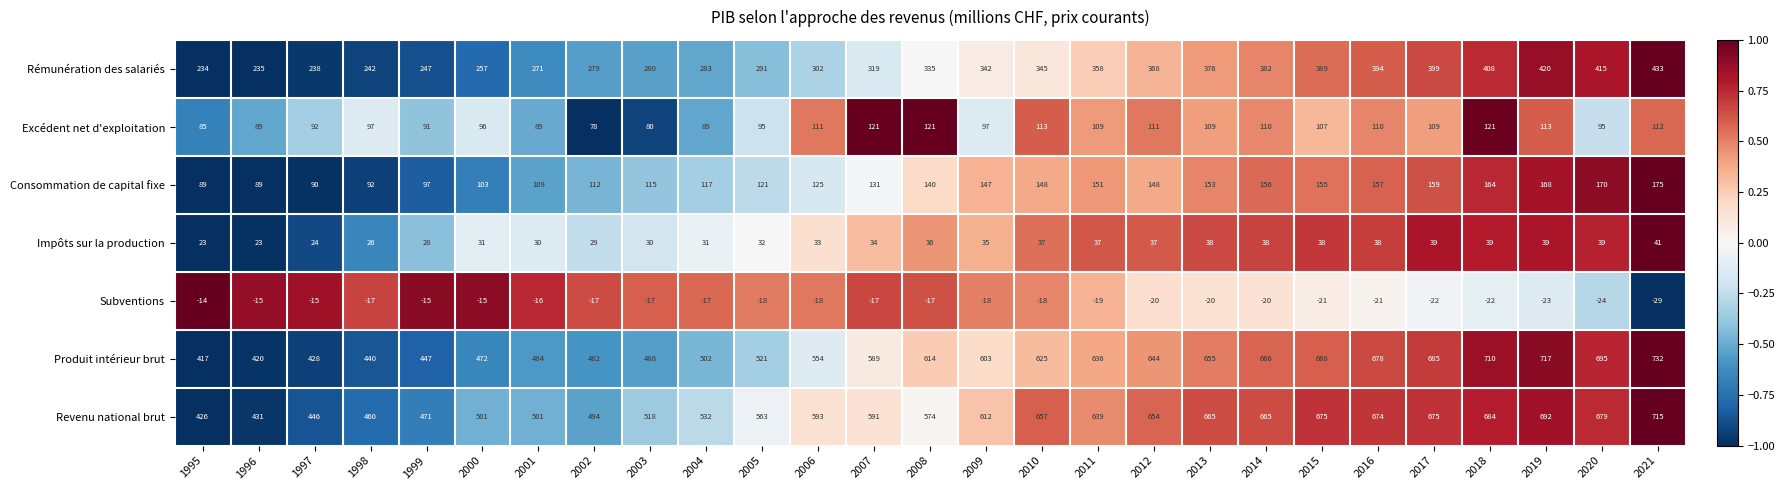

What is the lowest value of the Impôts sur la production series?

23